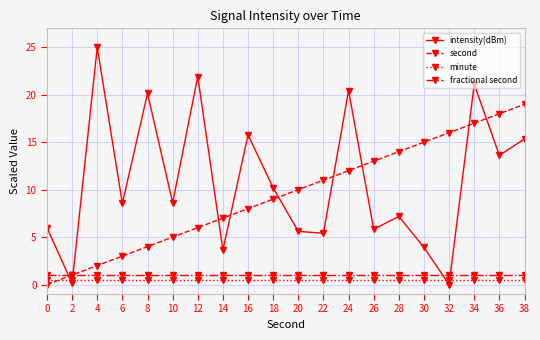

What is the approximate value of minute at 18?

0.5